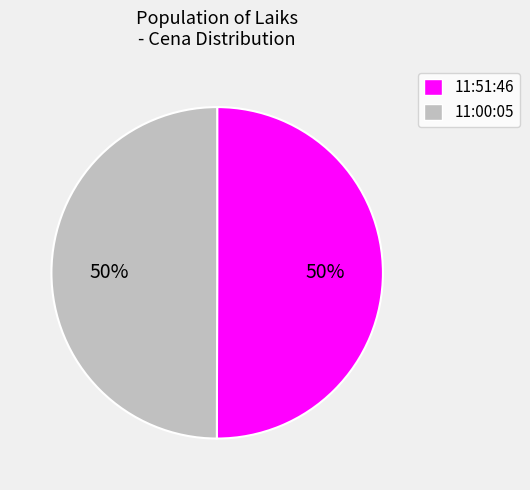

Is it true that 11:51:46 is 50% of the pie?

True